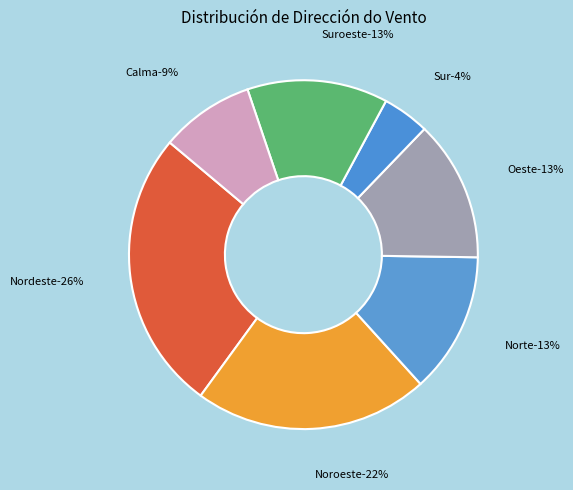

Does Calma account for over 50% of the chart?

No